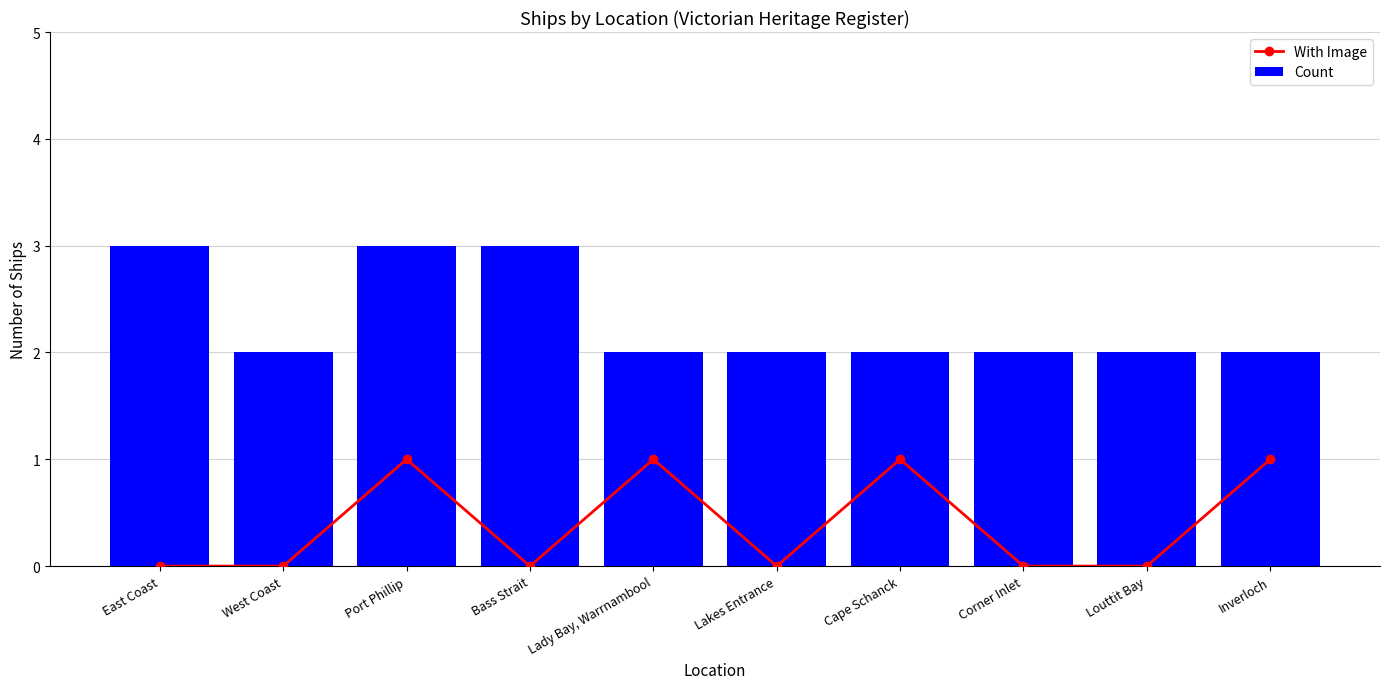

What is the spread (max minus min) of values at East Coast?

3